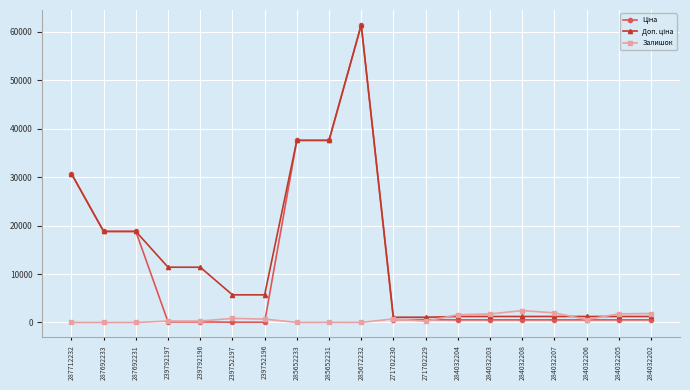

What is the greatest value displayed?

61434.3